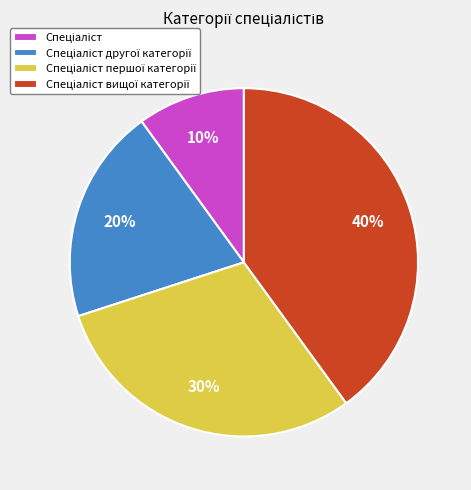

Is there any slice that represents more than half of the pie?

No